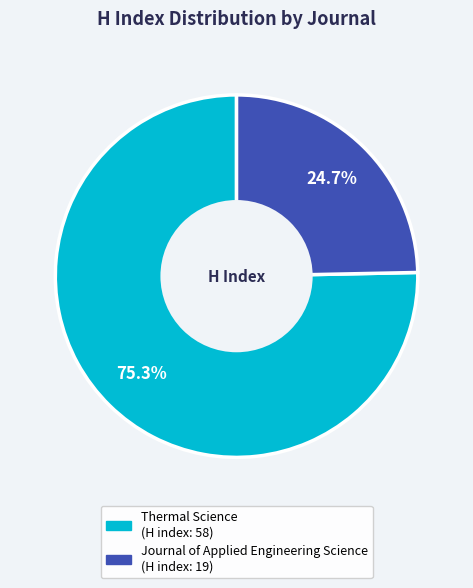

How many slices are in this pie chart?

2